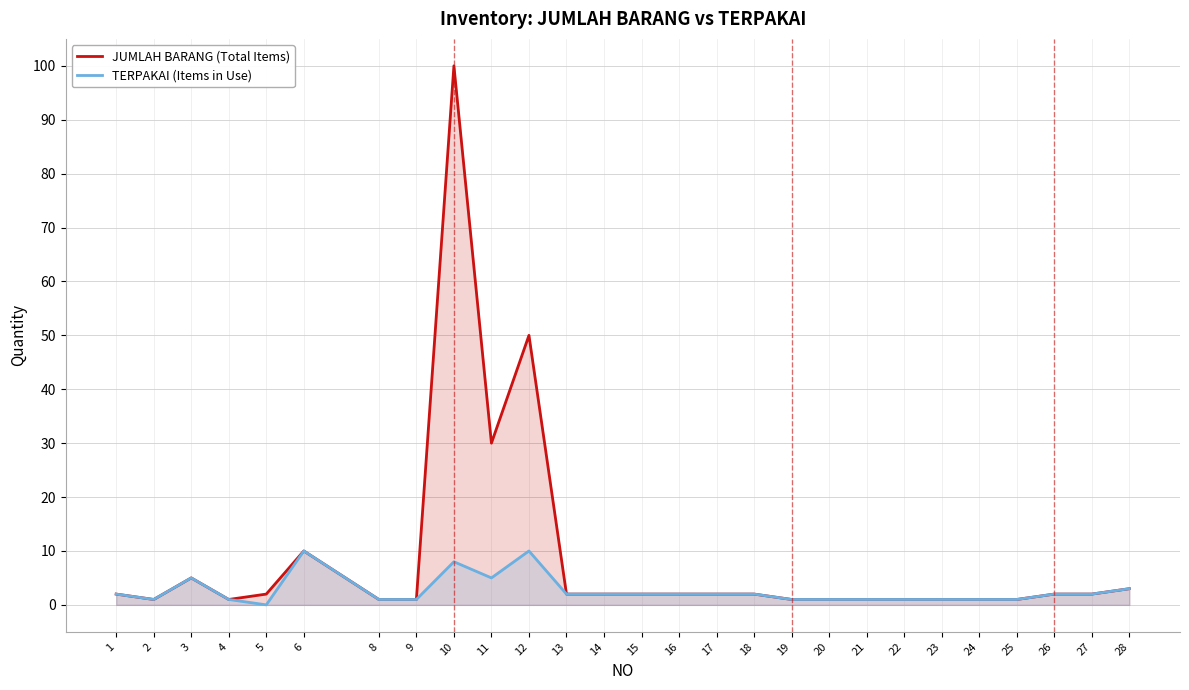

Rank the series at 6 from lowest to highest value.

JUMLAH BARANG (Total Items), TERPAKAI (Items in Use)